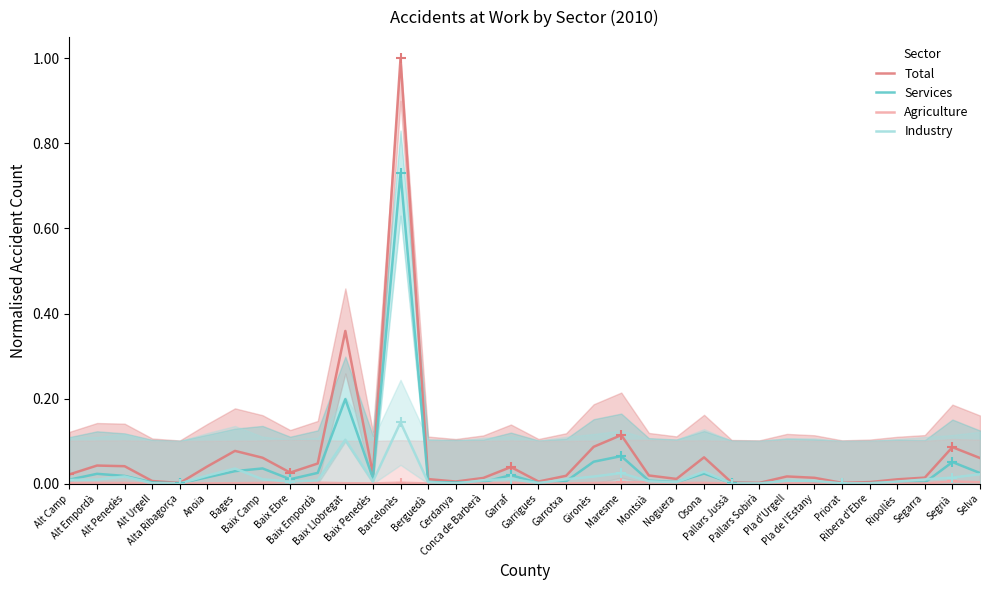

Is it true that Services equals 0.0 at Anoia?

False